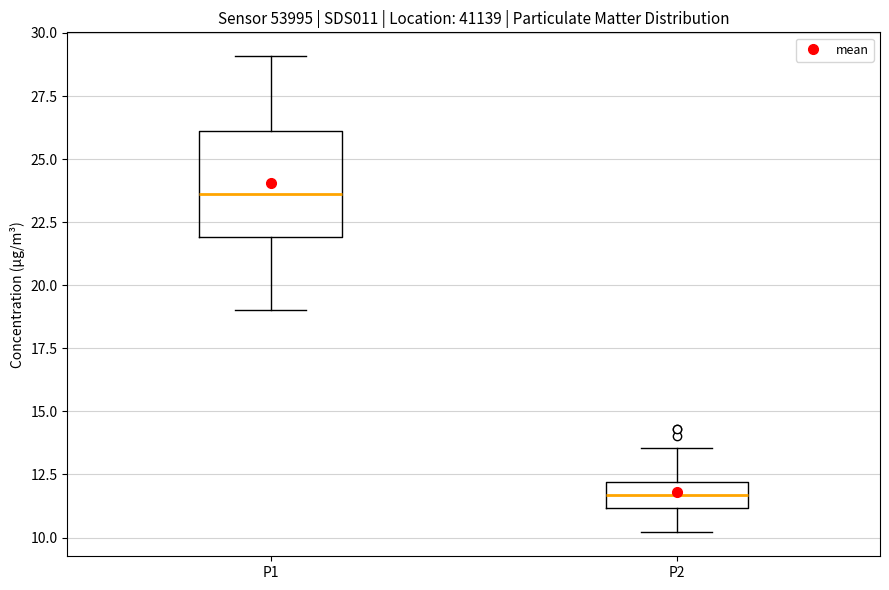

Which box's median line is the highest?

P1